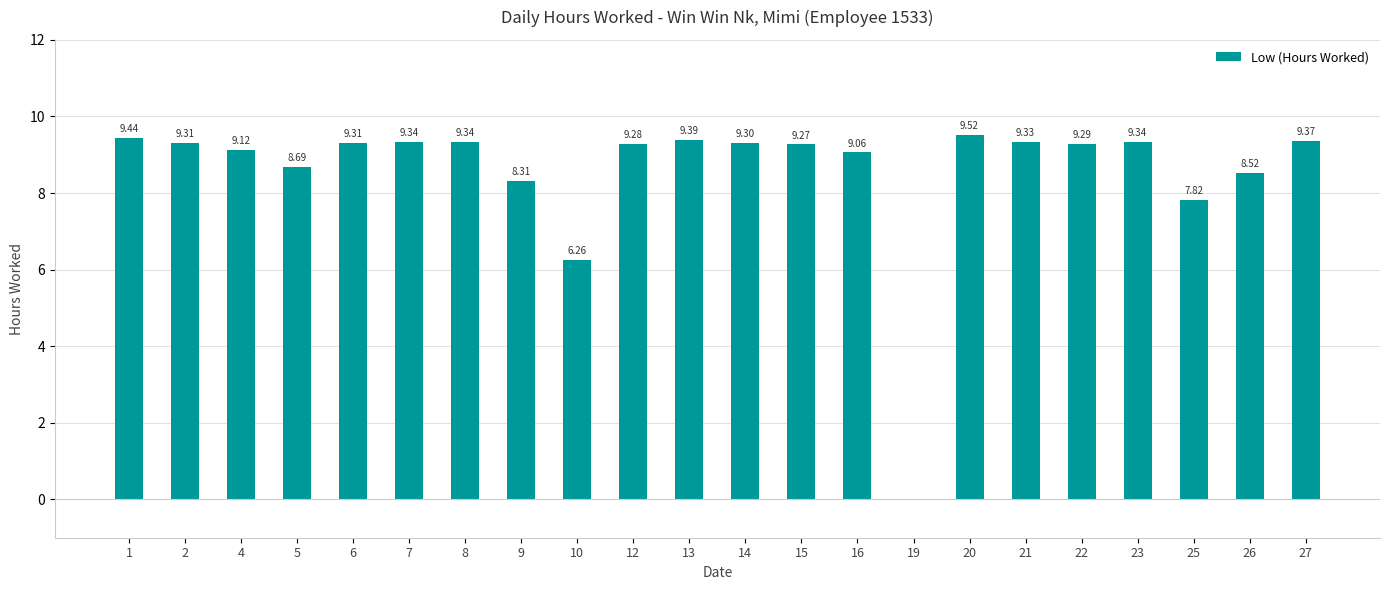

What is the sum of all values?

188.6